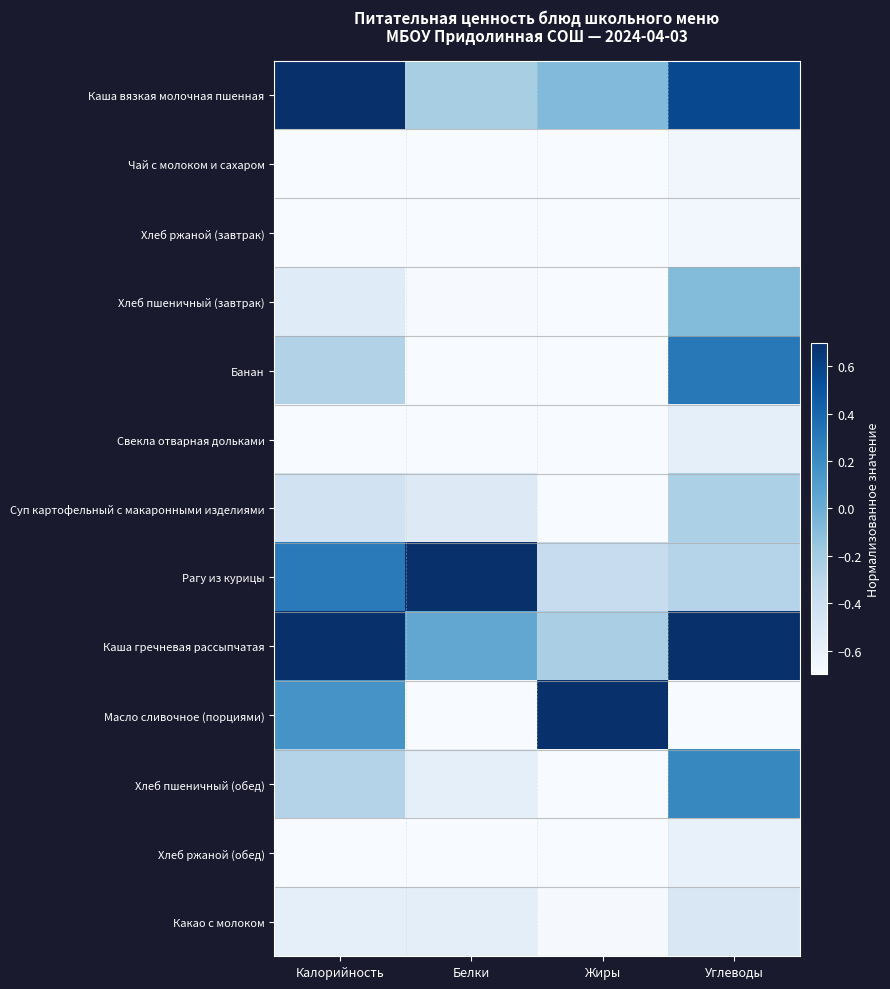

What is the total value across all series at Жиры?

-7.8